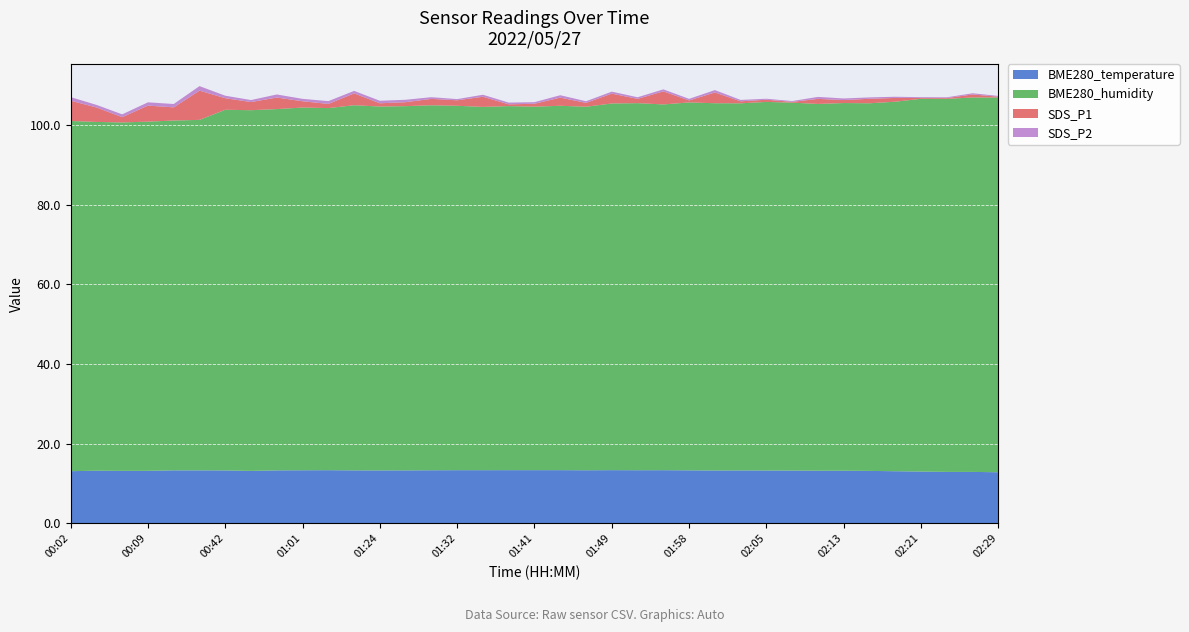

Reading left to right, extract all data points from this chart.

BME280_temperature: 13.1	13.2	13.2	13.2	13.3	13.3	13.3	13.2	13.3	13.3	13.3	13.3	13.3	13.3	13.3	13.3	13.3	13.3	13.3	13.3	13.3	13.3	13.3	13.3	13.3	13.2	13.3	13.2	13.2	13.2	13.2	13.2	13.1	13.0	12.9	12.9	12.8
BME280_humidity: 87.9	87.5	87.5	87.7	87.8	88.0	90.5	90.5	90.7	91.0	90.9	91.7	91.3	91.4	91.6	91.5	91.2	91.4	91.2	91.5	91.2	92.0	92.1	91.8	92.3	92.2	92.2	92.5	92.3	92.1	92.3	92.3	92.8	93.6	93.6	94.0	94.1
SDS_P1: 5.1	3.6	1.3	4.0	3.3	7.3	2.9	2.0	2.9	1.6	1.1	3.0	0.8	1.0	1.6	1.4	2.5	0.5	0.7	2.0	1.0	2.5	1.1	3.3	0.5	2.7	0.5	0.6	0.2	1.3	0.8	1.1	0.9	0.2	0.2	0.8	0.2
SDS_P2: 0.9	0.7	0.7	0.8	0.8	1.1	0.6	0.5	0.8	0.6	0.7	0.6	0.6	0.6	0.4	0.3	0.5	0.4	0.4	0.6	0.4	0.5	0.4	0.5	0.4	0.6	0.3	0.2	0.2	0.5	0.4	0.3	0.3	0.2	0.2	0.3	0.2